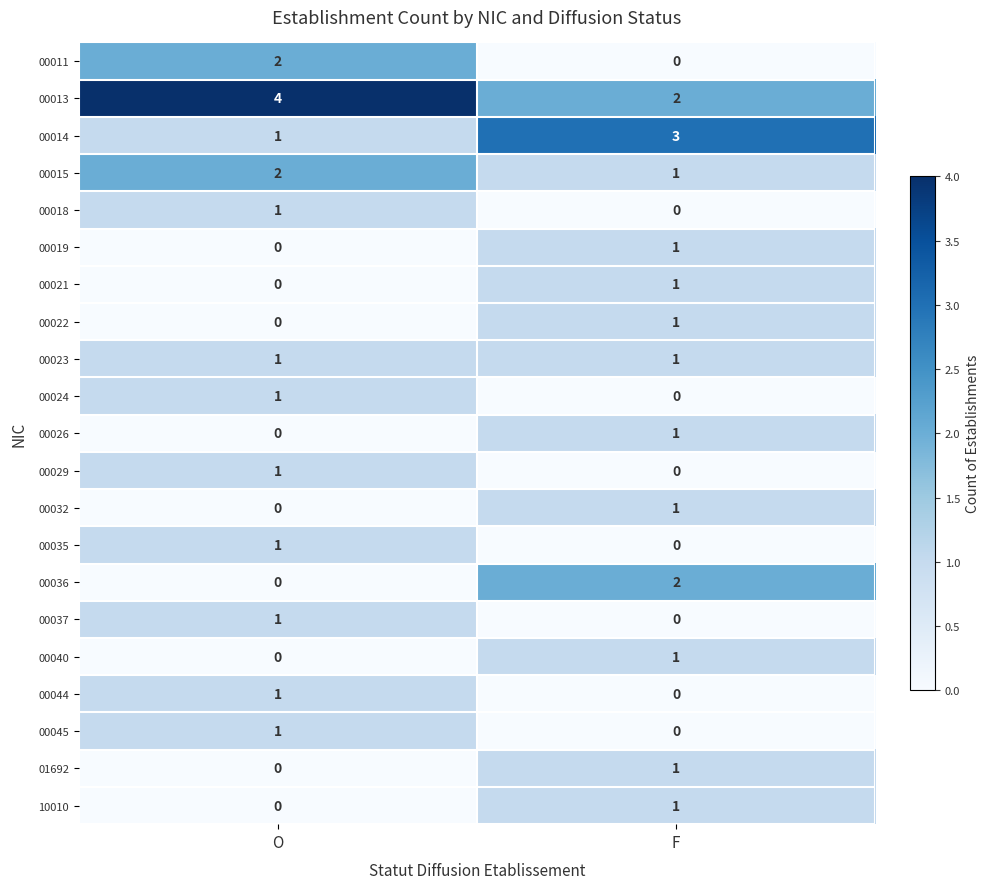

The 00021 series shows 0 at O. True or false?

True